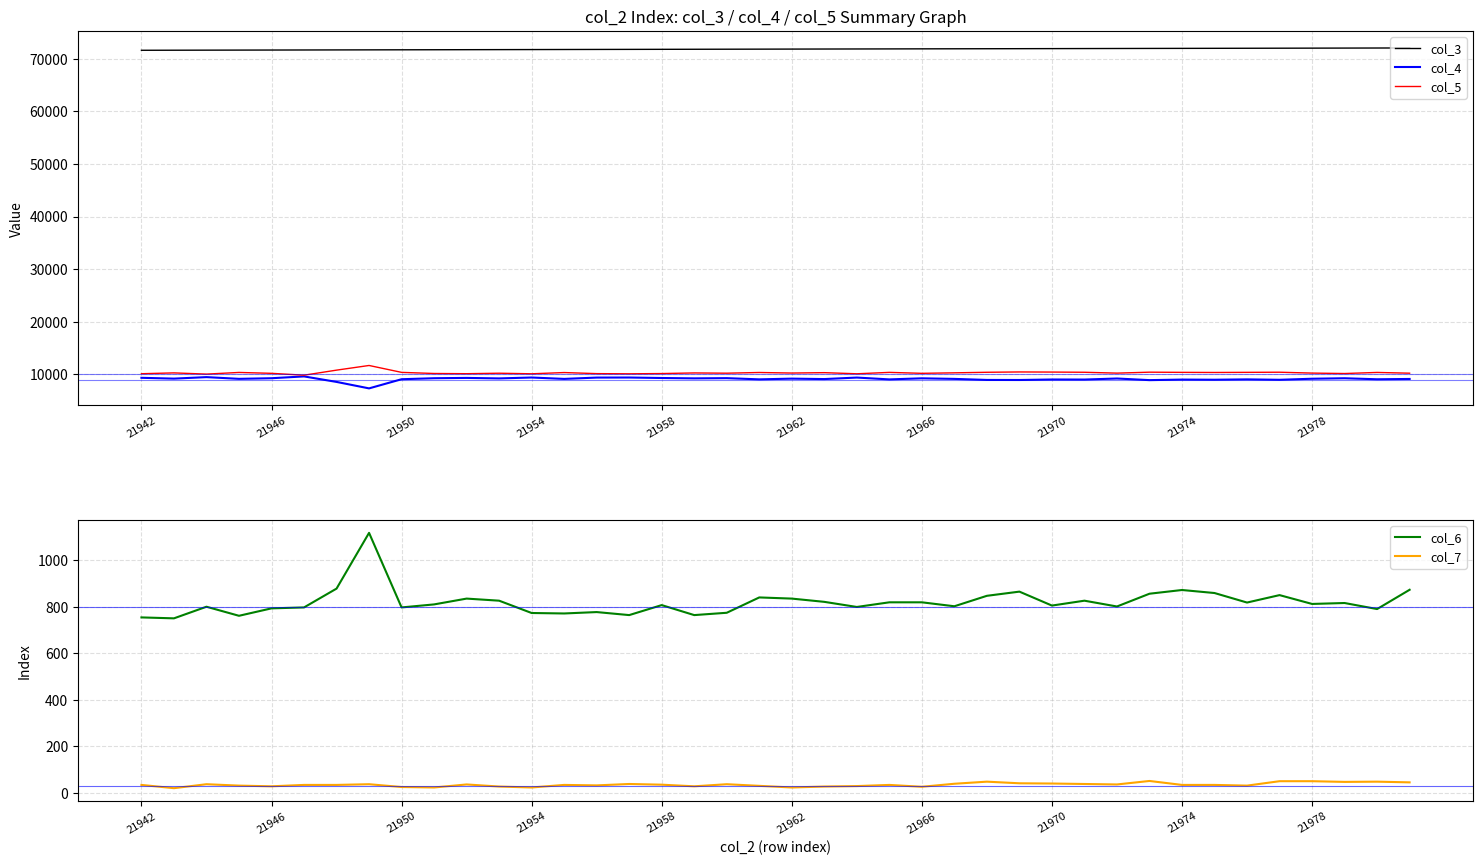

True or false: col_5 and col_4 intersect in this chart.

False